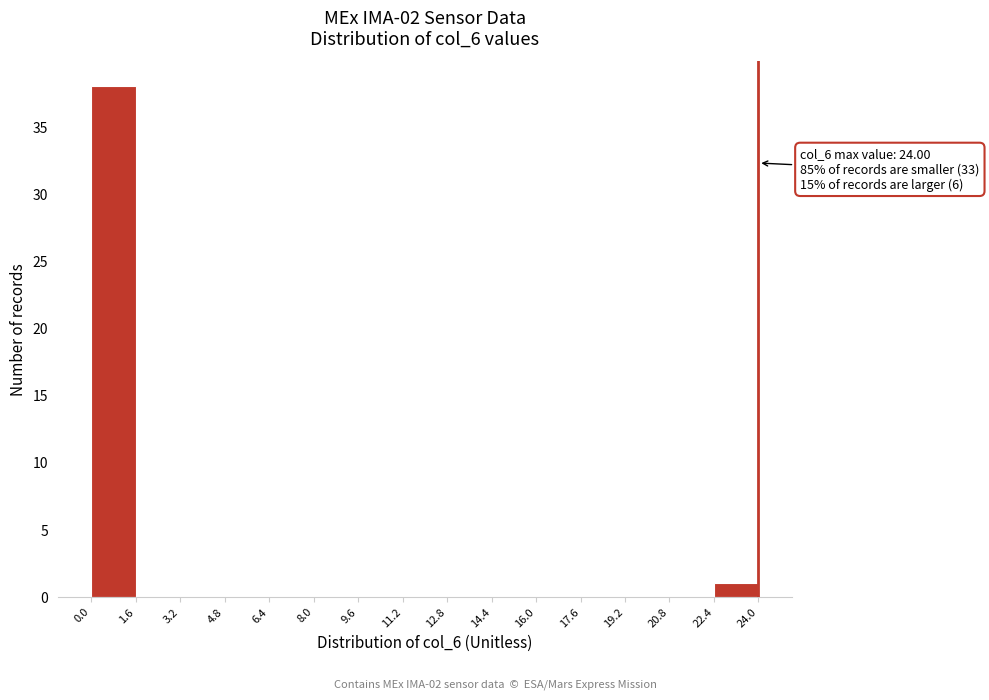

Which range on the x-axis has the tallest bar?

0.0 to 1.6